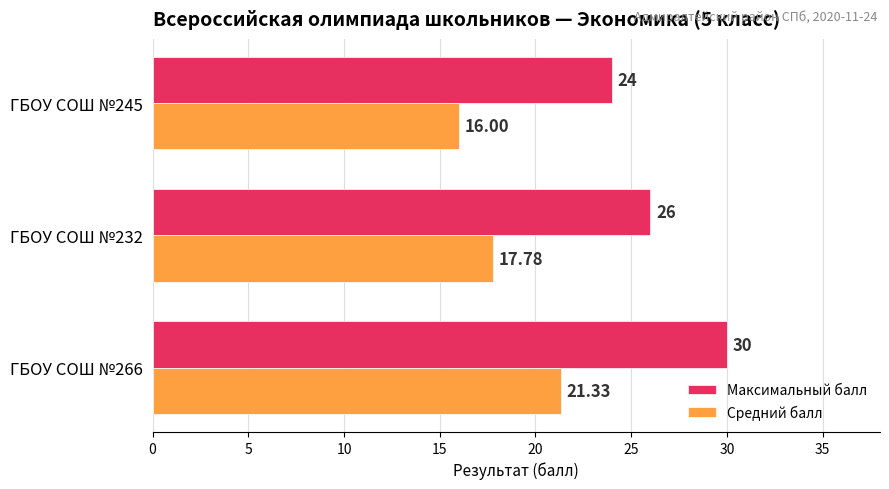

What is the difference between the highest and lowest values at ГБОУ СОШ №245?

8.0